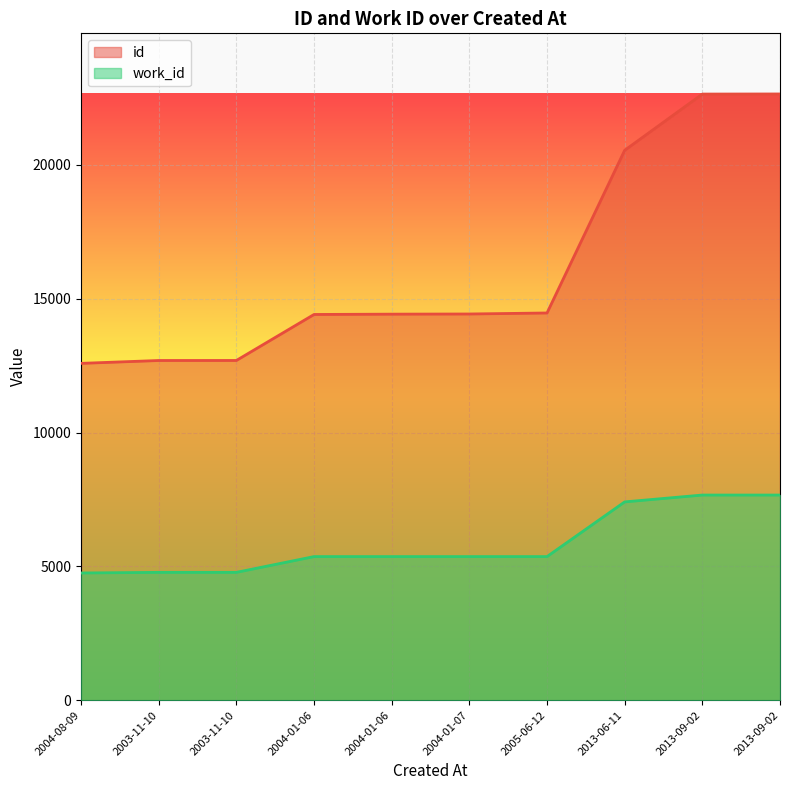

What is the maximum value for id?

22645